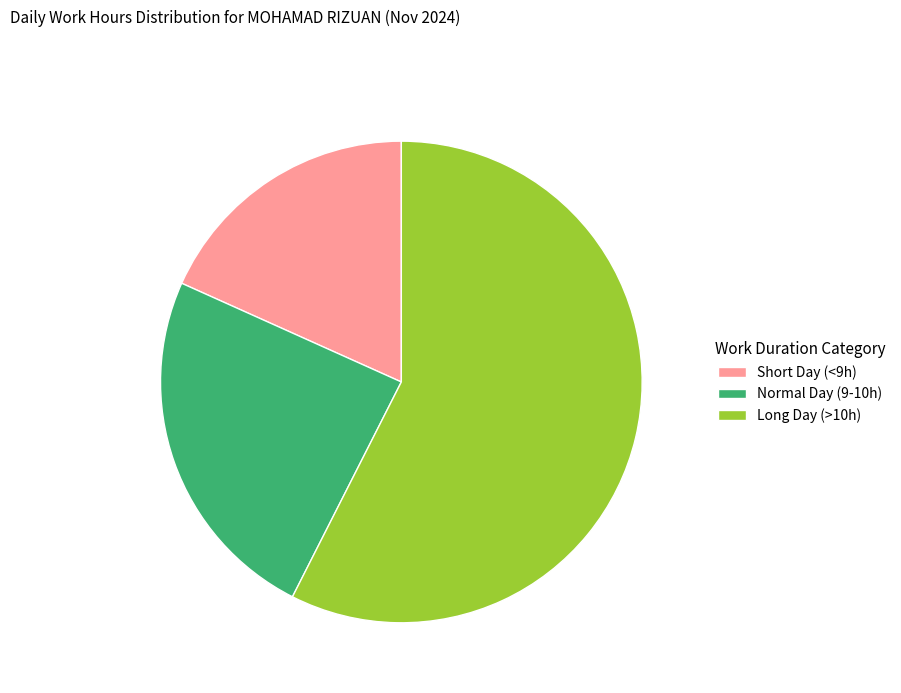

Does any single category account for the majority?

Yes